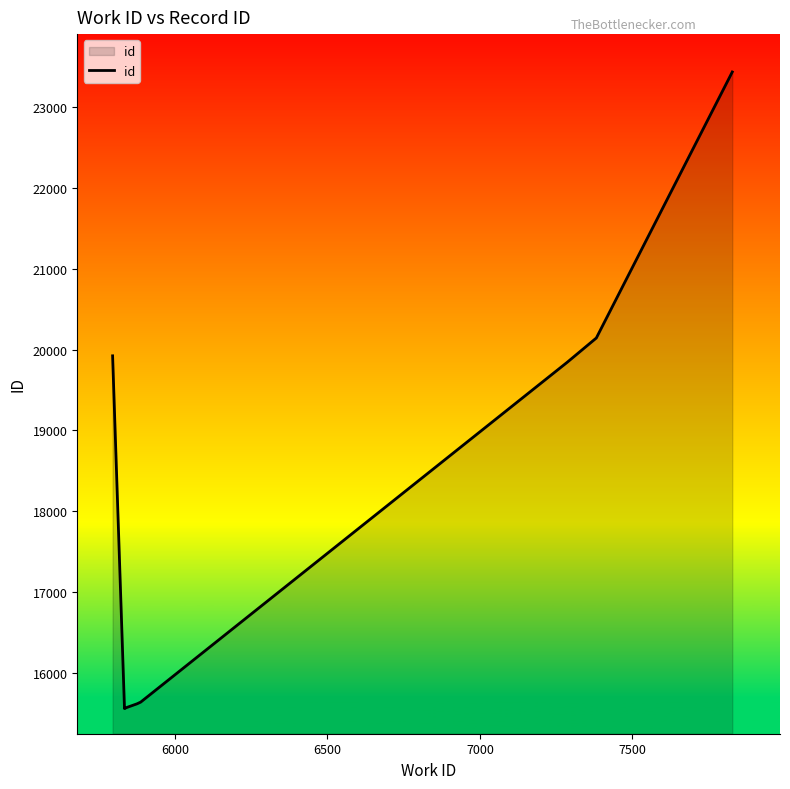

True or false: there are more than 0 points higher than both neighbors.

False